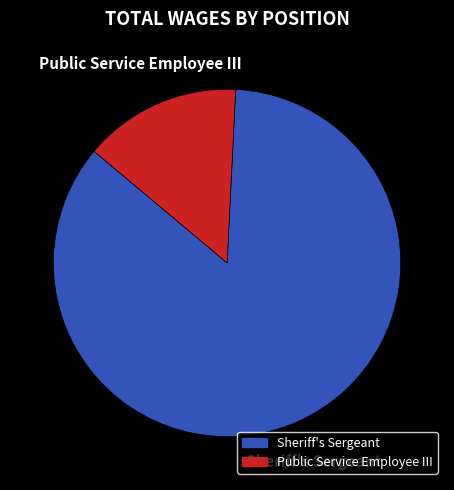

True or false: Sheriff's Sergeant accounts for 93% of the total.

False